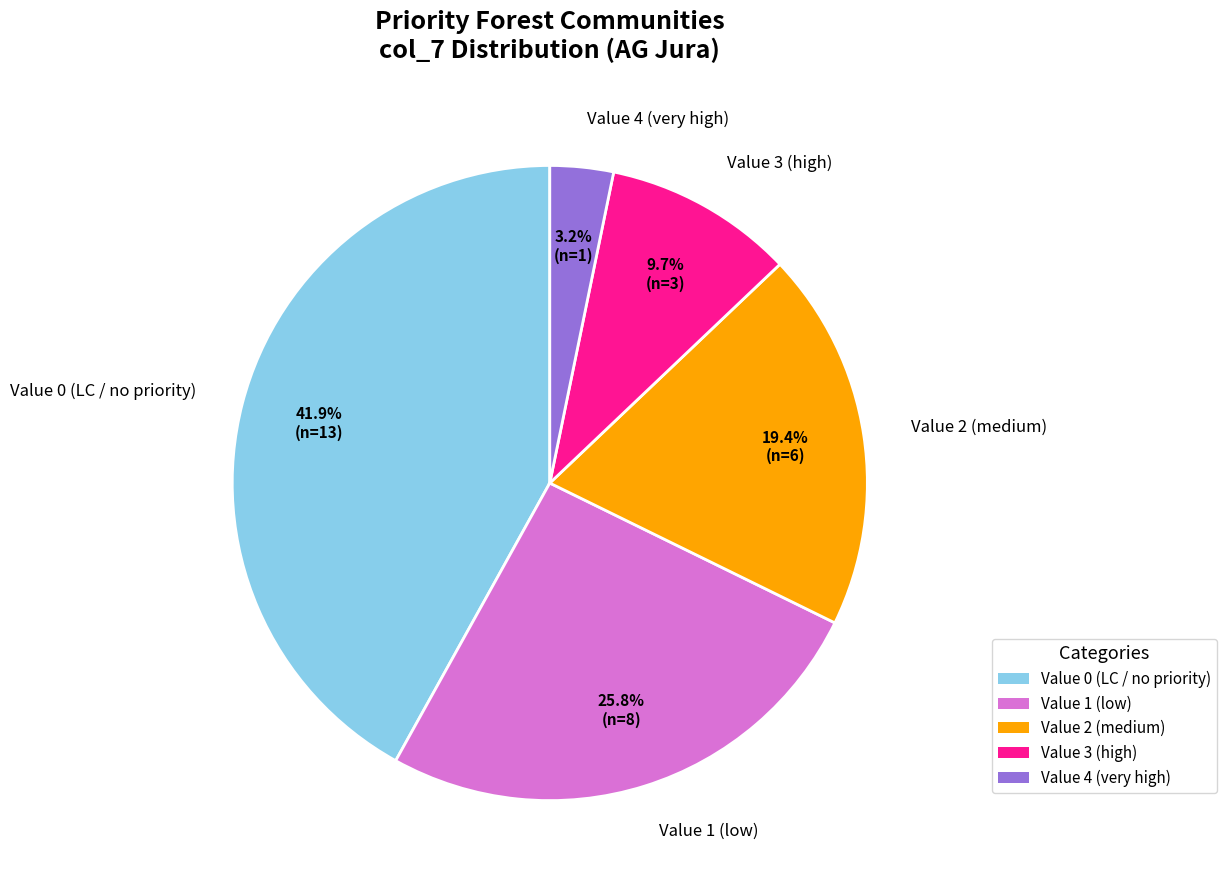

Is there a majority slice in this chart?

No